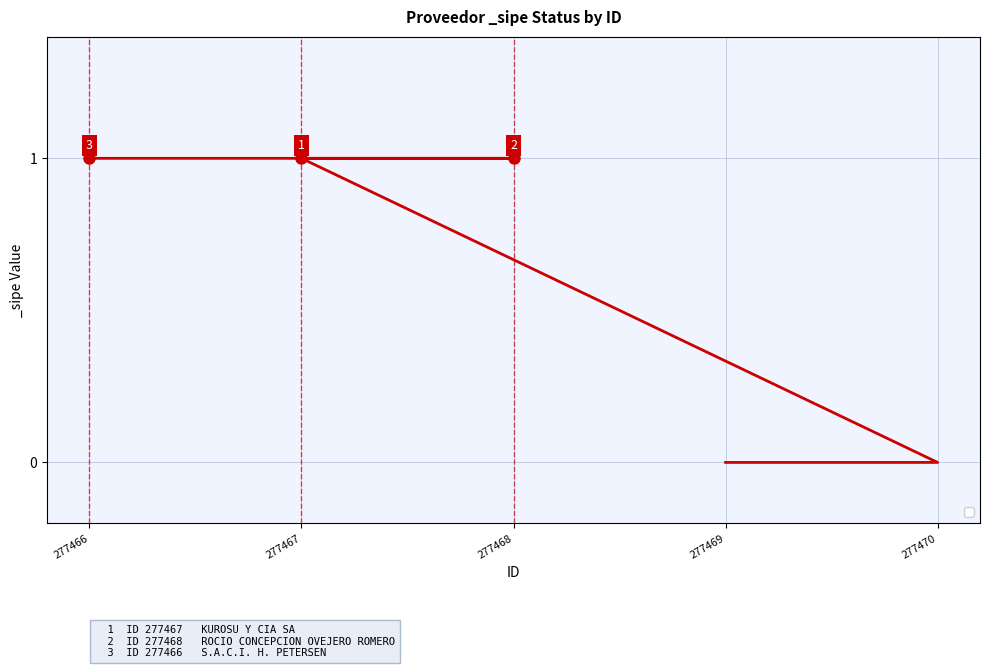

Count the values in the range 0 to 1.

5